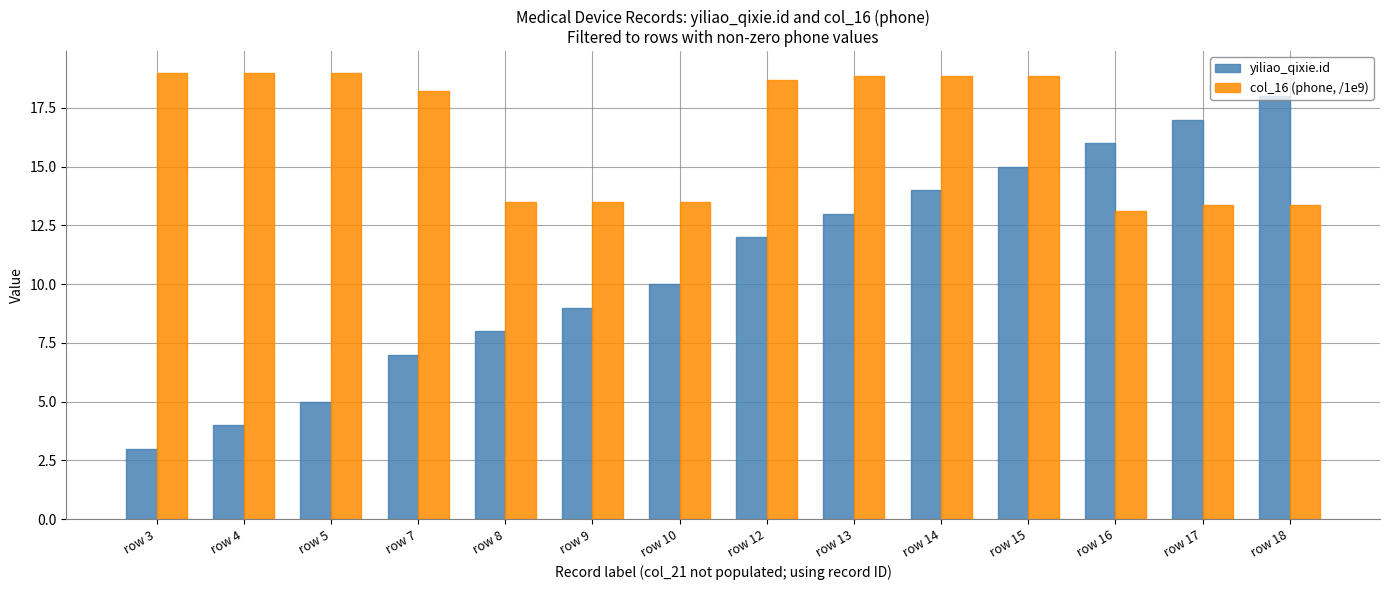

How many data points in yiliao_qixie.id are less than 12?

7